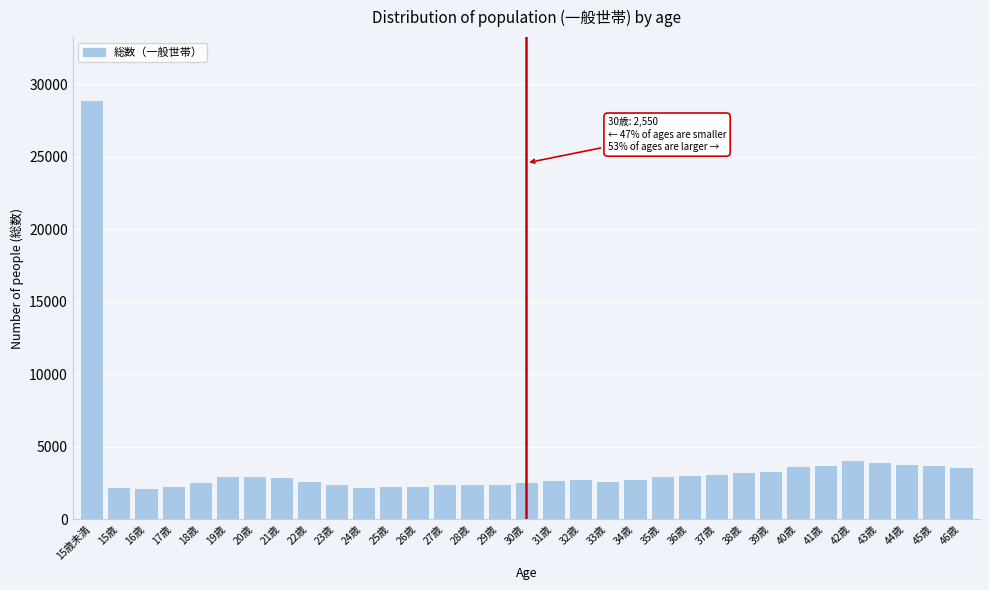

What is the minimum value shown in the chart?

2188